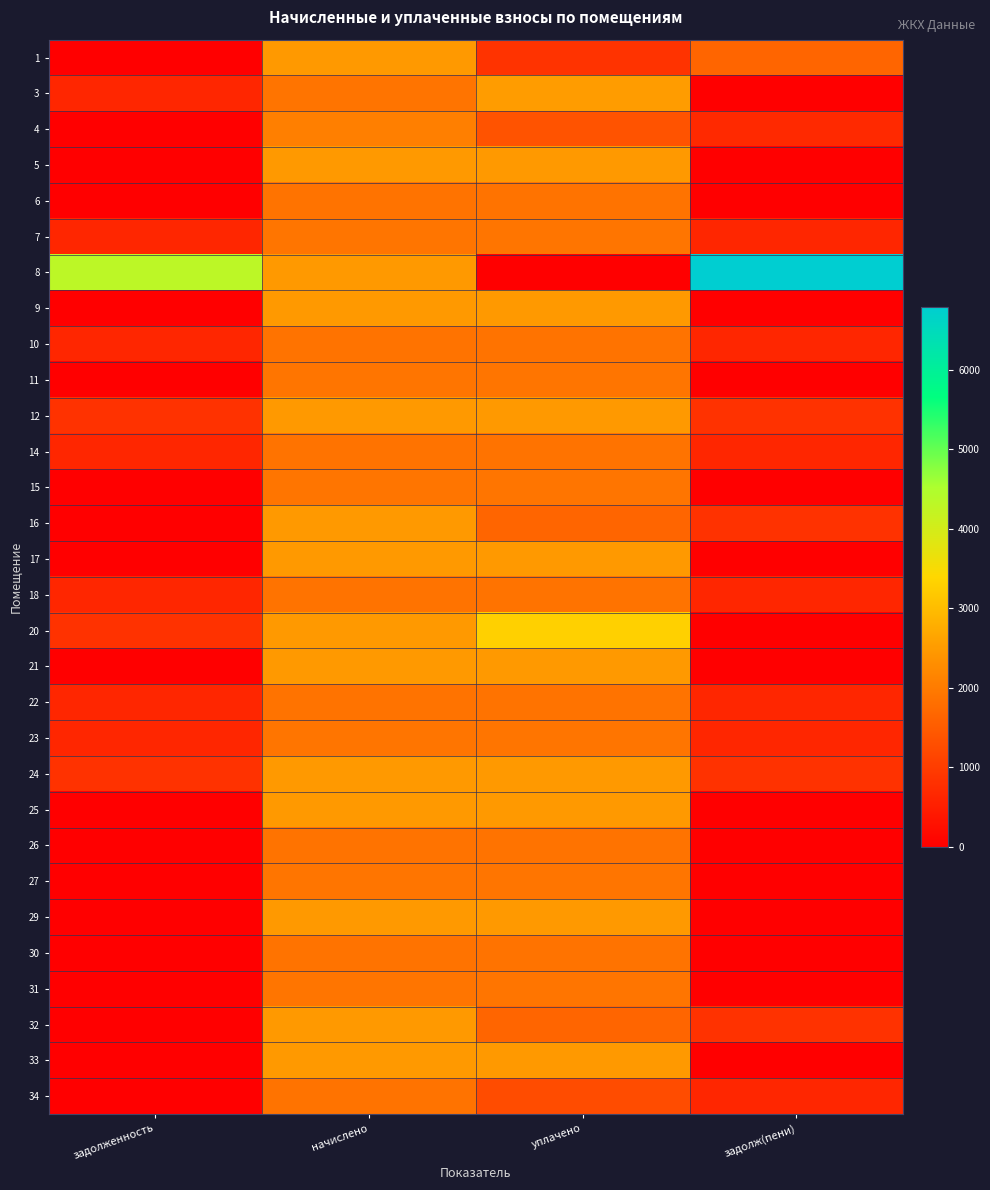

Rank the series by their maximum value, from highest to lowest.

8, 20, 3, 1, 12, 16, 24, 32, 5, 9, 17, 21, 25, 29, 33, 4, 7, 11, 15, 23, 27, 31, 6, 10, 14, 18, 22, 26, 30, 34